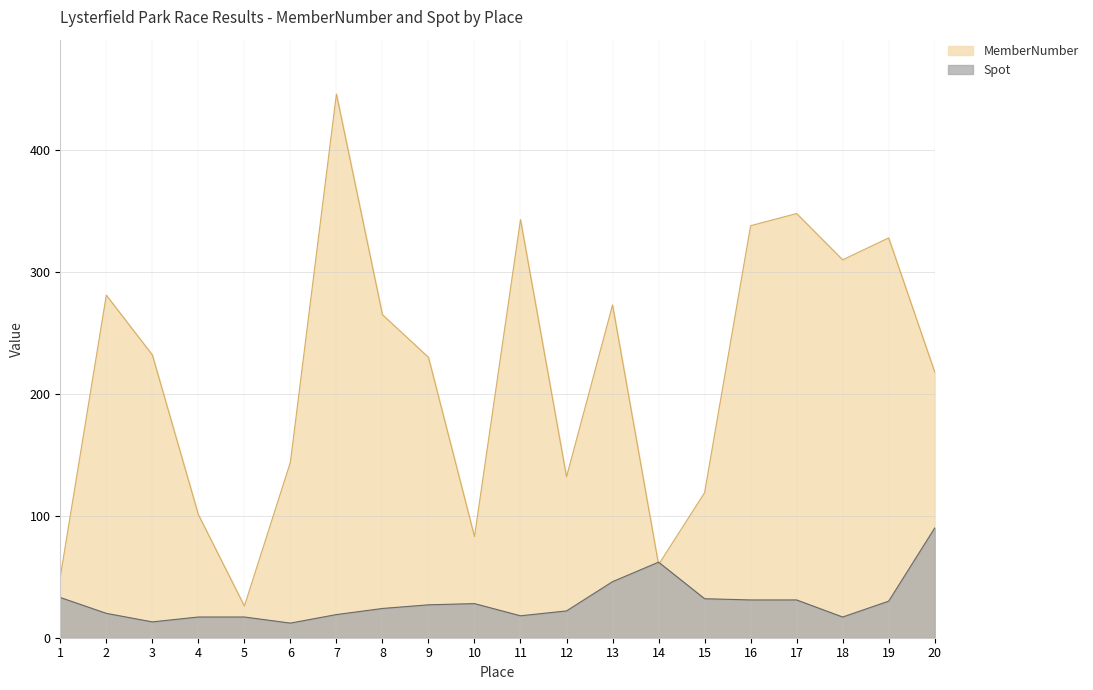

Reading left to right, what are all the values shown in this chart?

MemberNumber: 1=50	2=281	3=232	4=101	5=26	6=144	7=446	8=265	9=230	10=83	11=343	12=132	13=273	14=60	15=119	16=338	17=348	18=310	19=328	20=218
Spot: 1=33	2=20	3=13	4=17	5=17	6=12	7=19	8=24	9=27	10=28	11=18	12=22	13=46	14=62	15=32	16=31	17=31	18=17	19=30	20=90